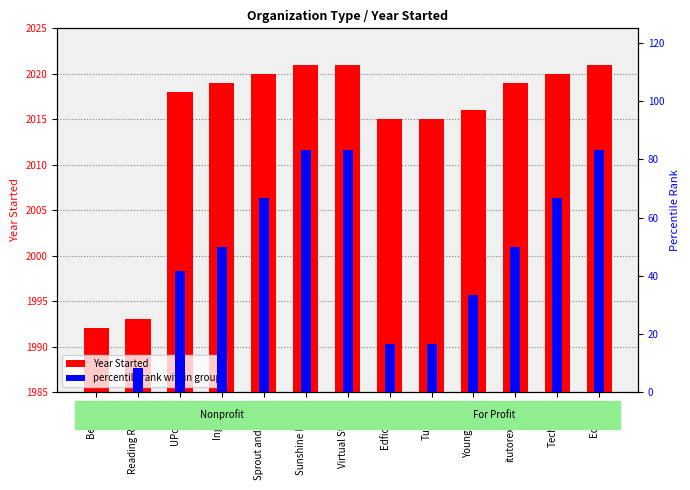

What is the label of the 12th bar from the right?

Reading Rescue